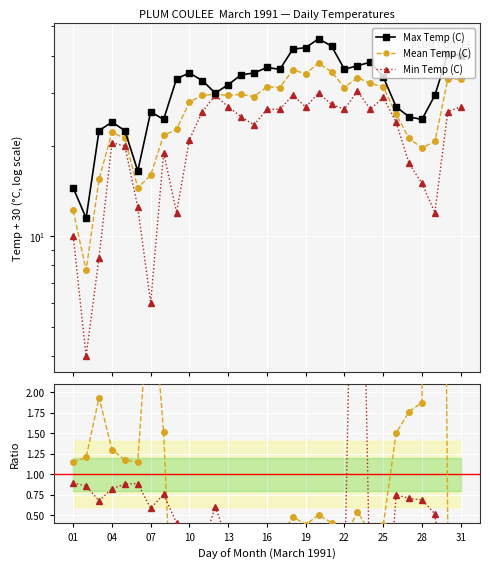

How many values in the Mean/Min series exceed 0?

20